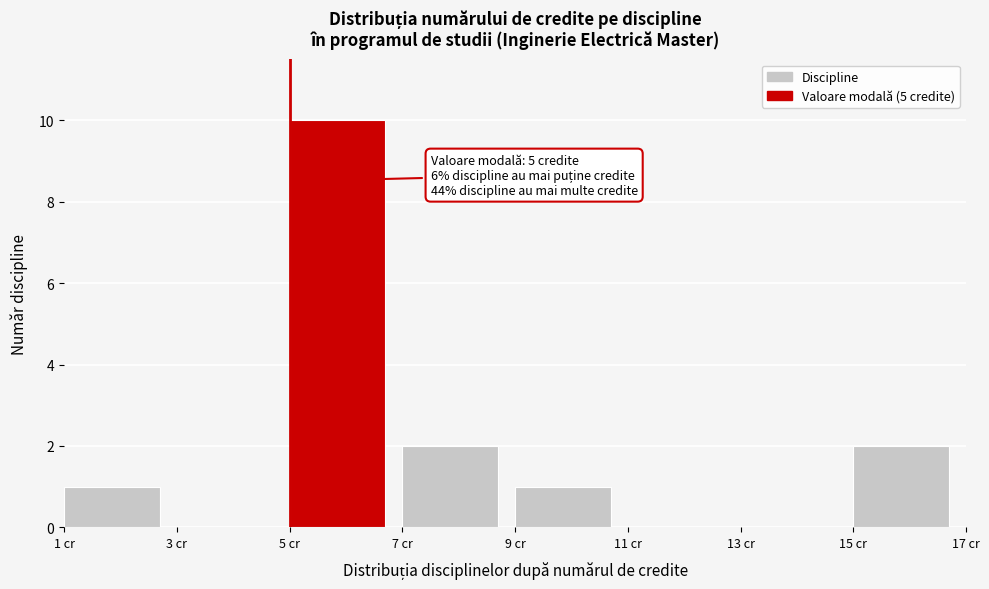

Over which range of the x-axis is the bar tallest?

5 to 7